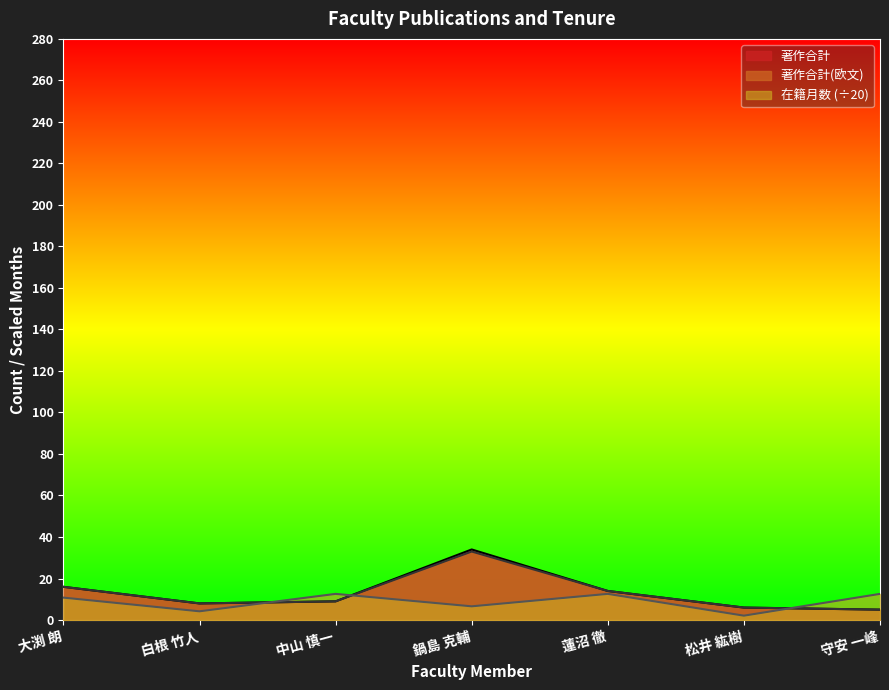

How many data points in 著作合計(欧文) are above 9?

3